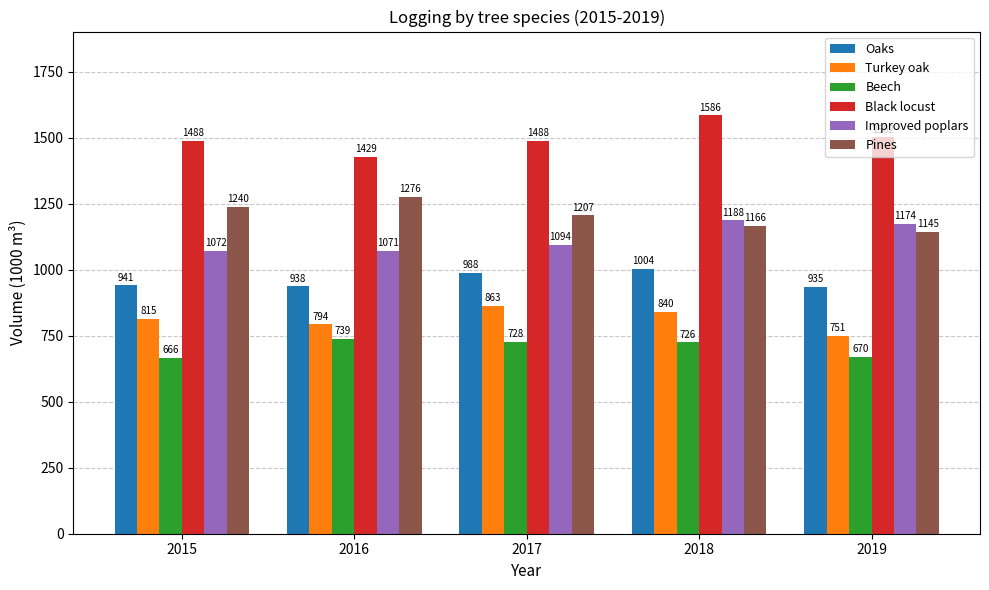

What is the spread (max minus min) of values at 2018?

860